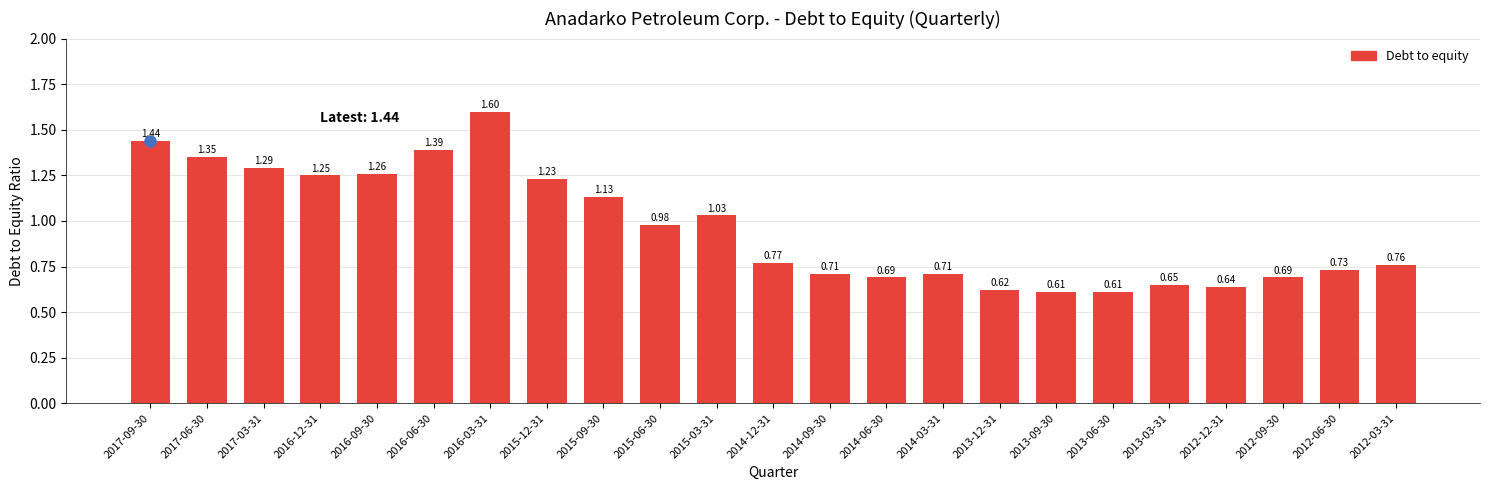

What is the change in value from 2016-06-30 to 2014-06-30?

-0.7